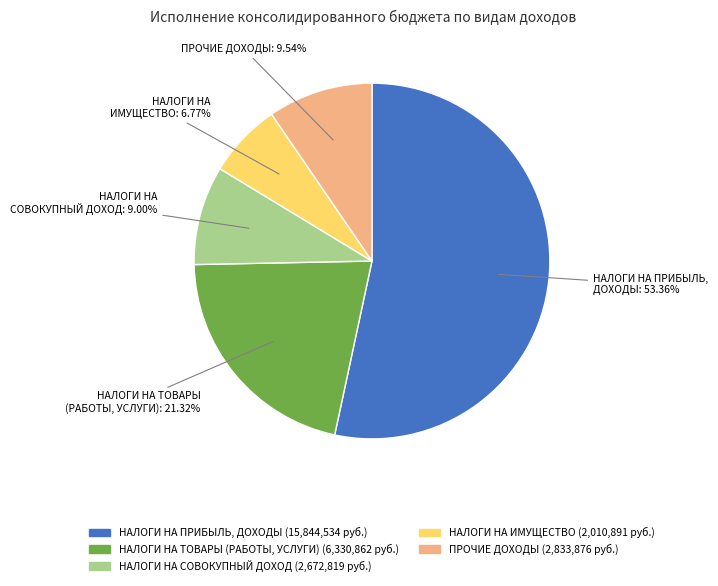

Is there any slice that represents more than half of the pie?

Yes